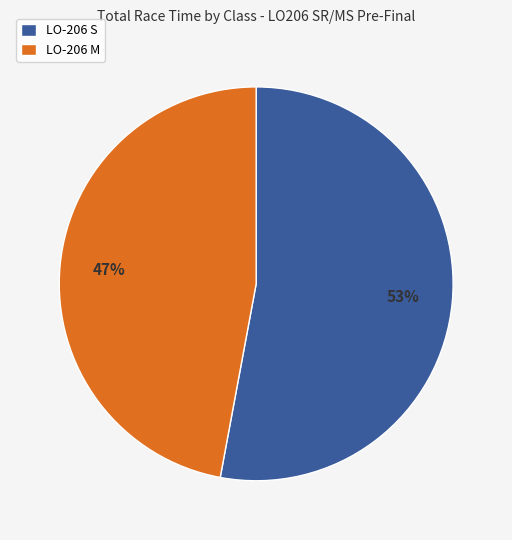

Approximately how many times larger is the value at LO-206 S compared to LO-206 M?

1.1